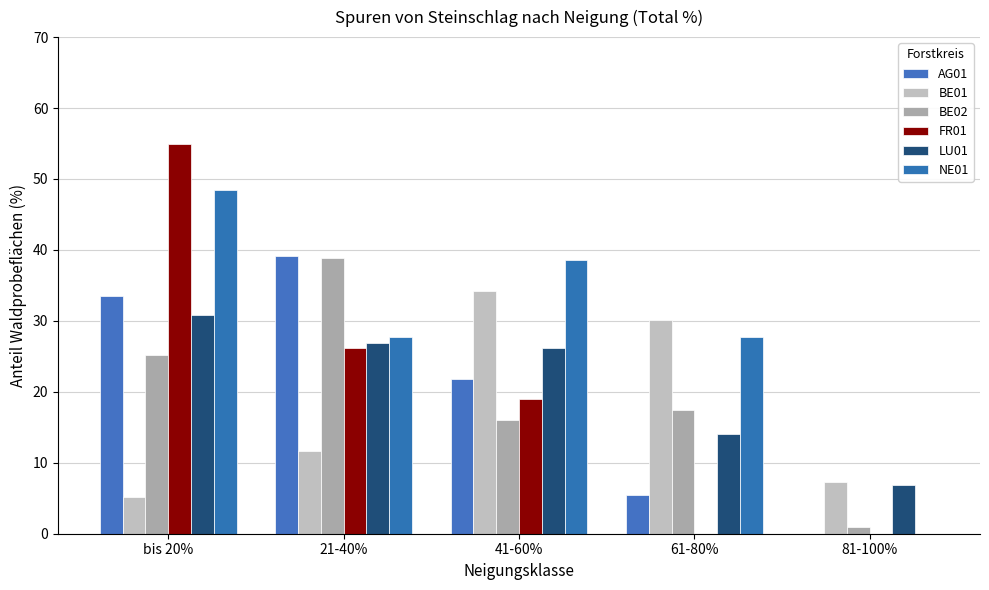

What is the label of the 2nd bar from the left?

21-40%